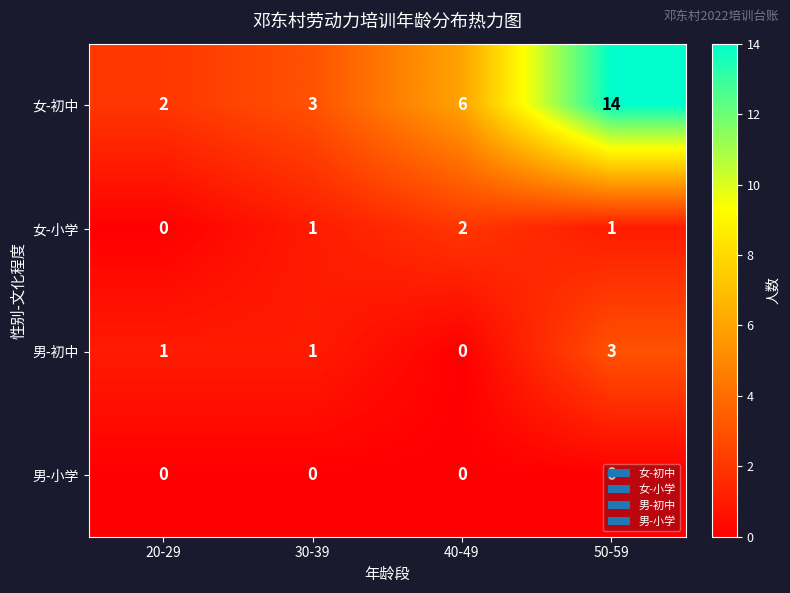

Which series changed the most between 20-29 and 50-59?

女-初中